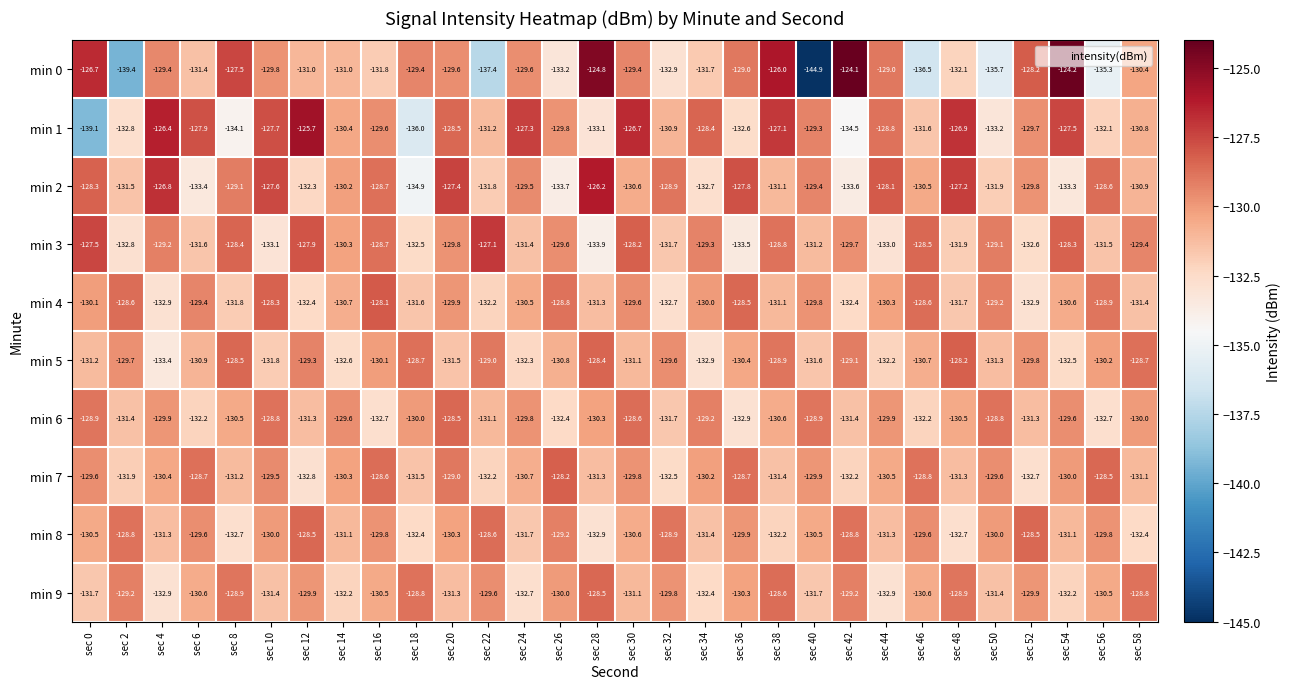

What is the approximate value of min 0 at sec 28?

-124.8